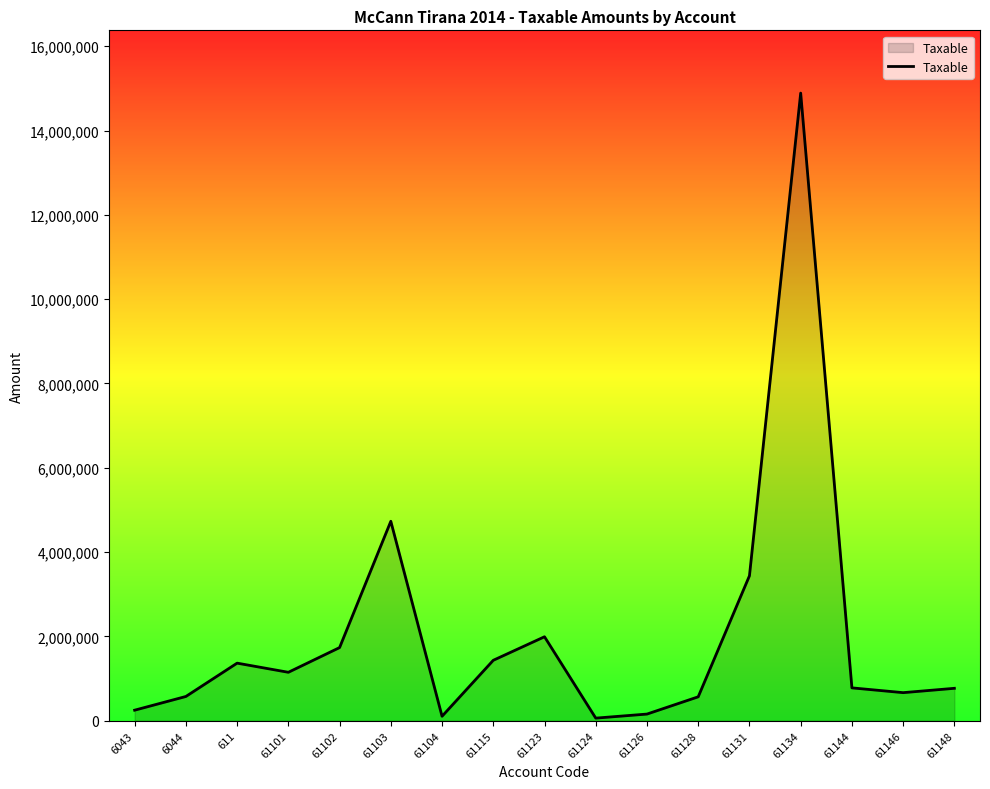

What is the smallest value displayed?

61813.2